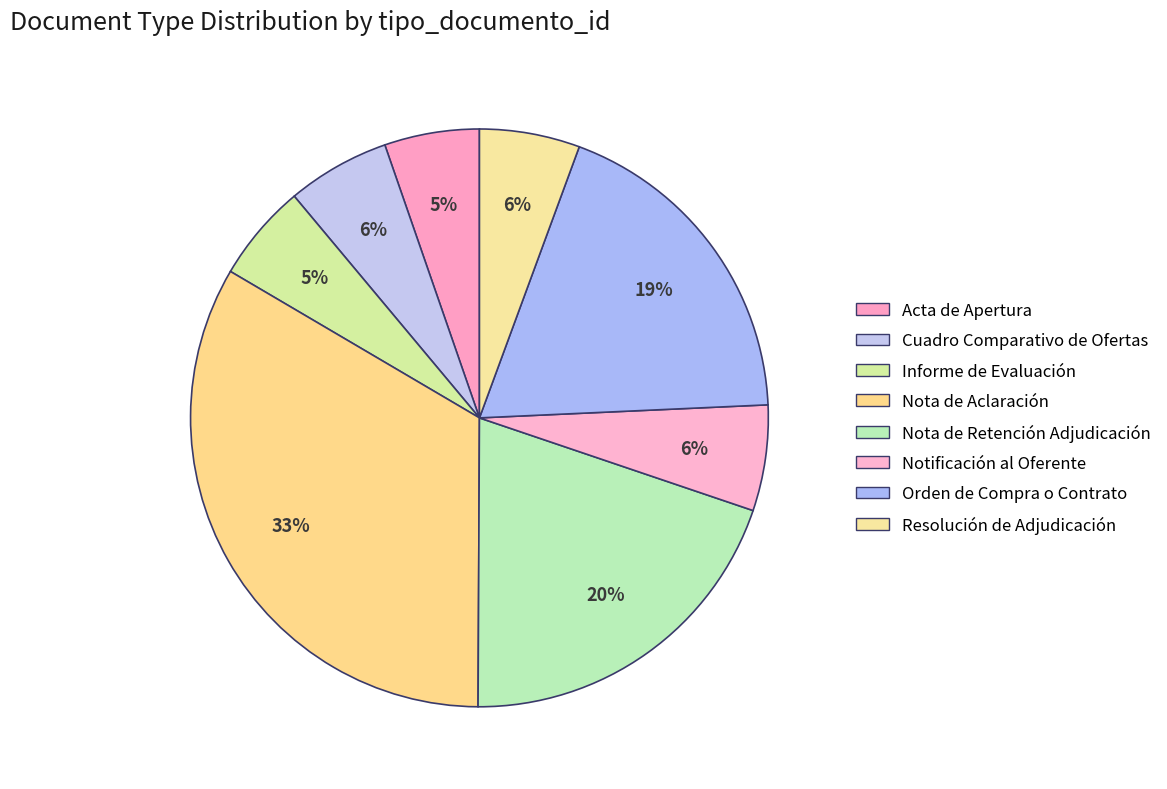

How many segments does this pie chart have?

8